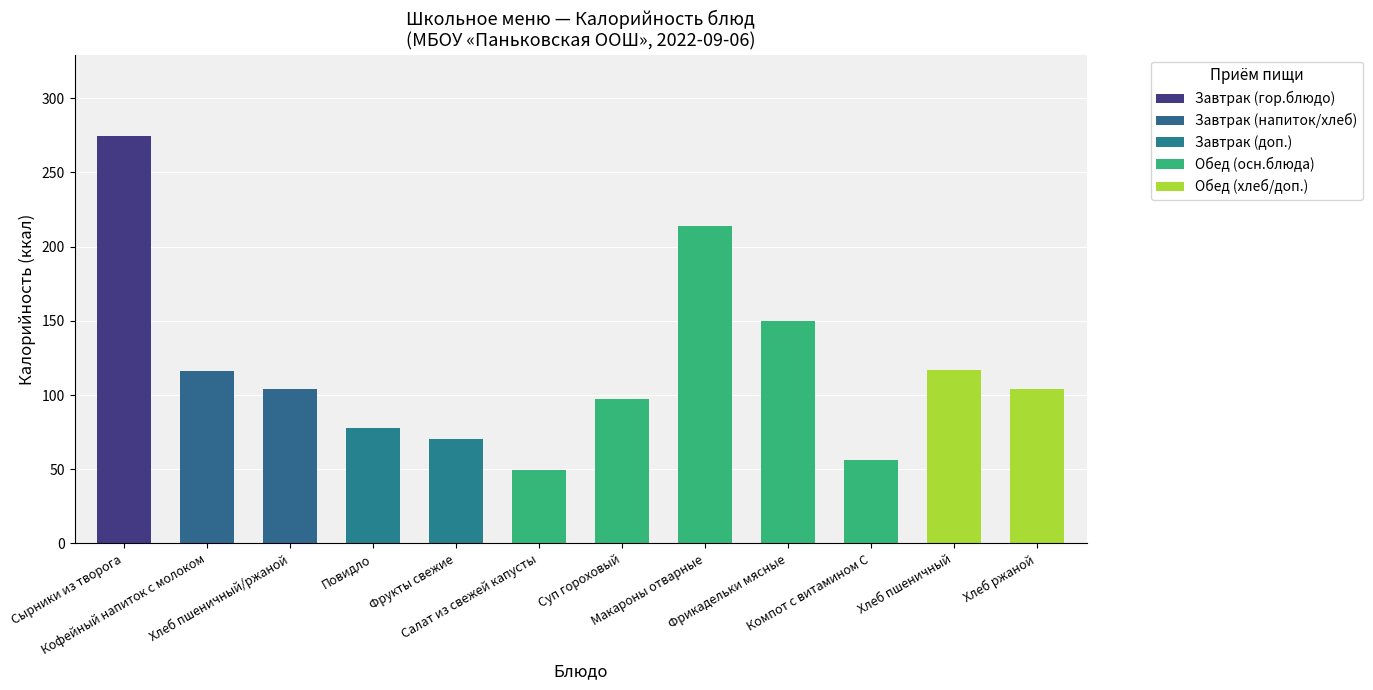

What is the greatest value displayed?

274.5